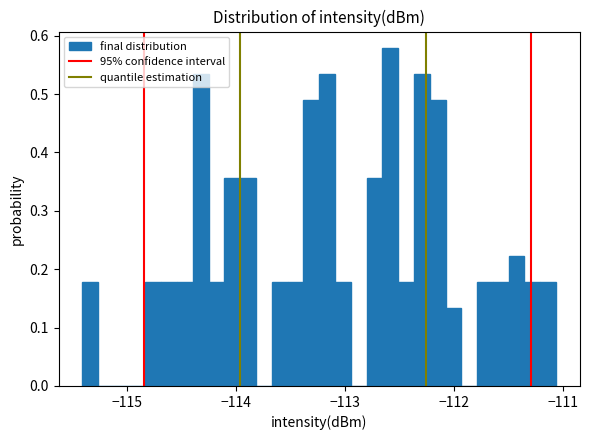

Read against the x-axis, roughly where is the centre of the tallest bar?

-112.6